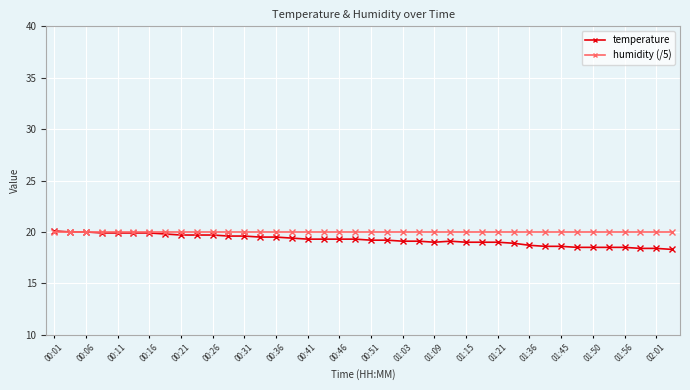

What are all the series names shown in the legend?

temperature, humidity (/5)